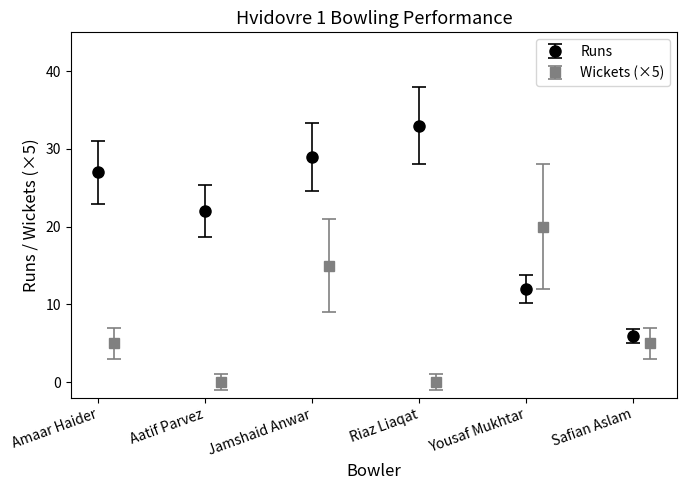

Are the bars horizontal?

No